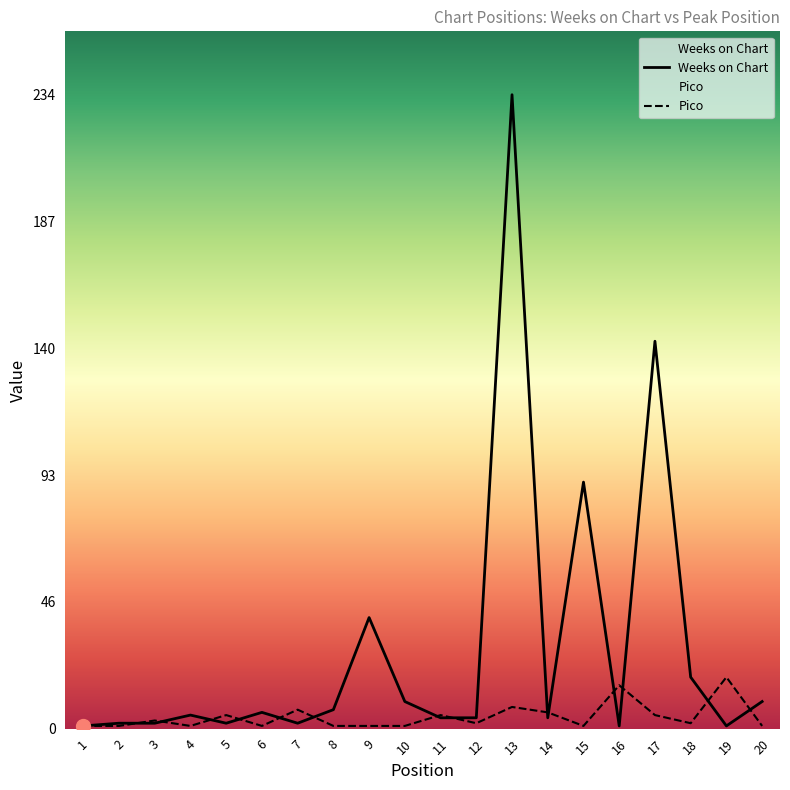

Is the value of Pico at 5 greater than the value of Weeks on Chart at 13?

No